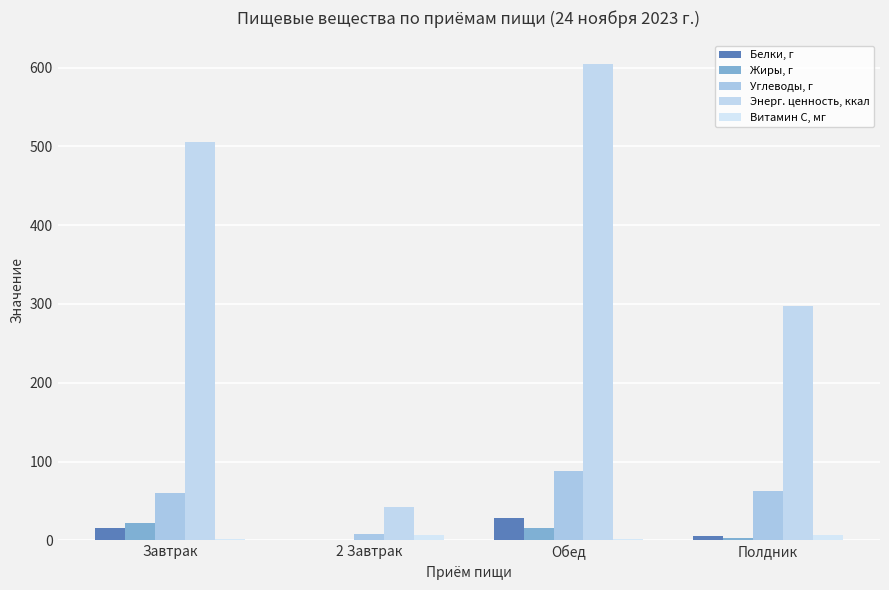

At which label does Белки, г first exceed 15?

Завтрак